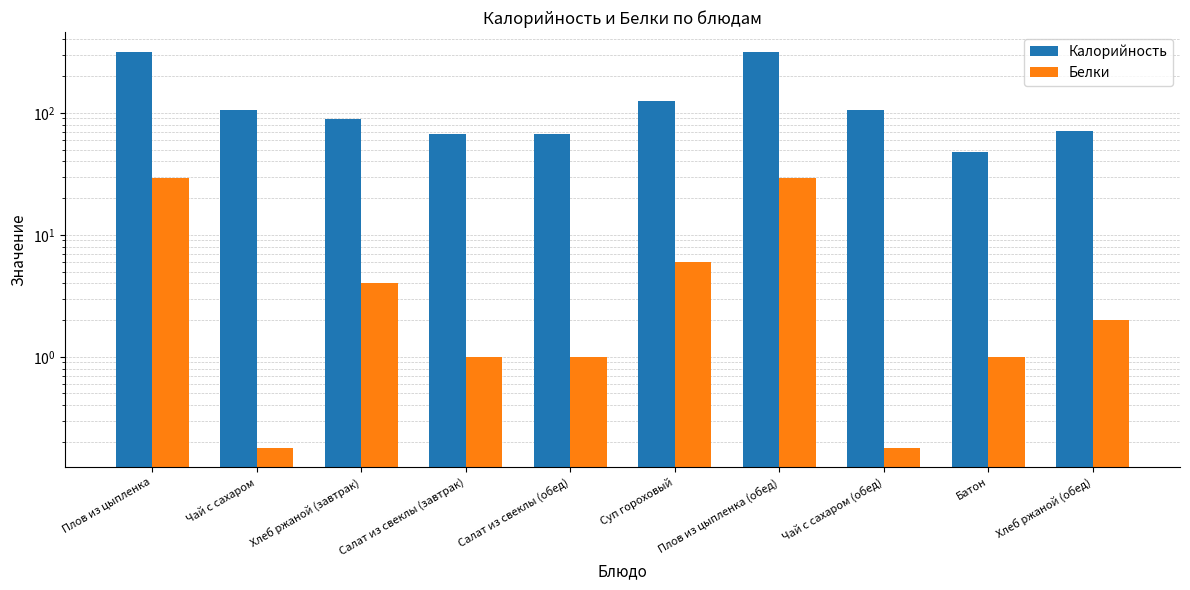

How many values in the Белки series are below 2?

5